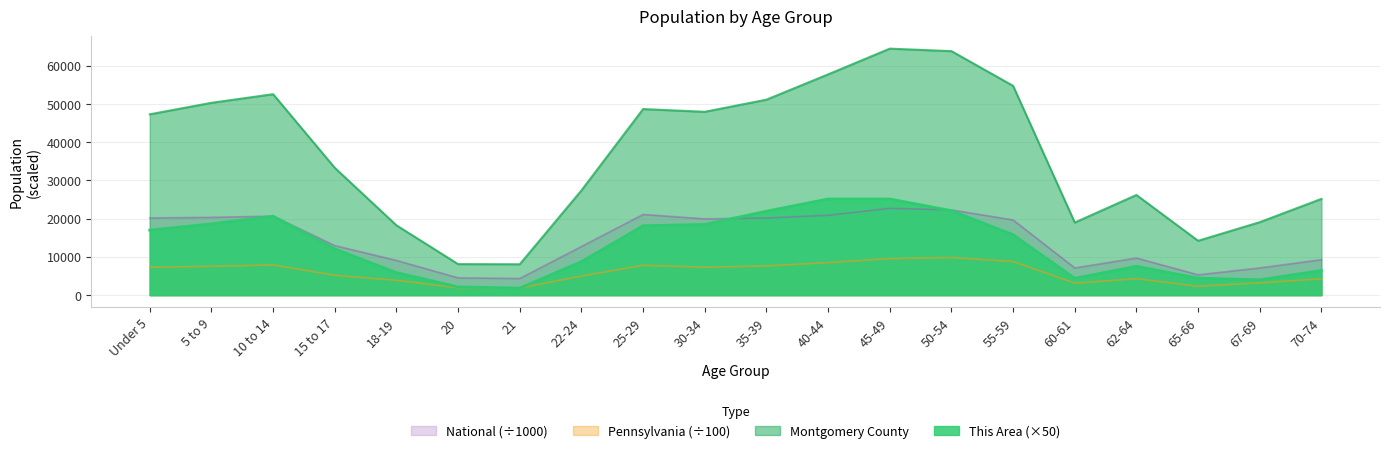

How many lines are shown in the chart?

4